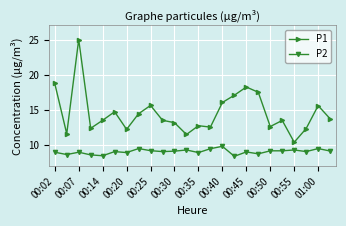

True or false: P2 and P1 cross at least once.

False